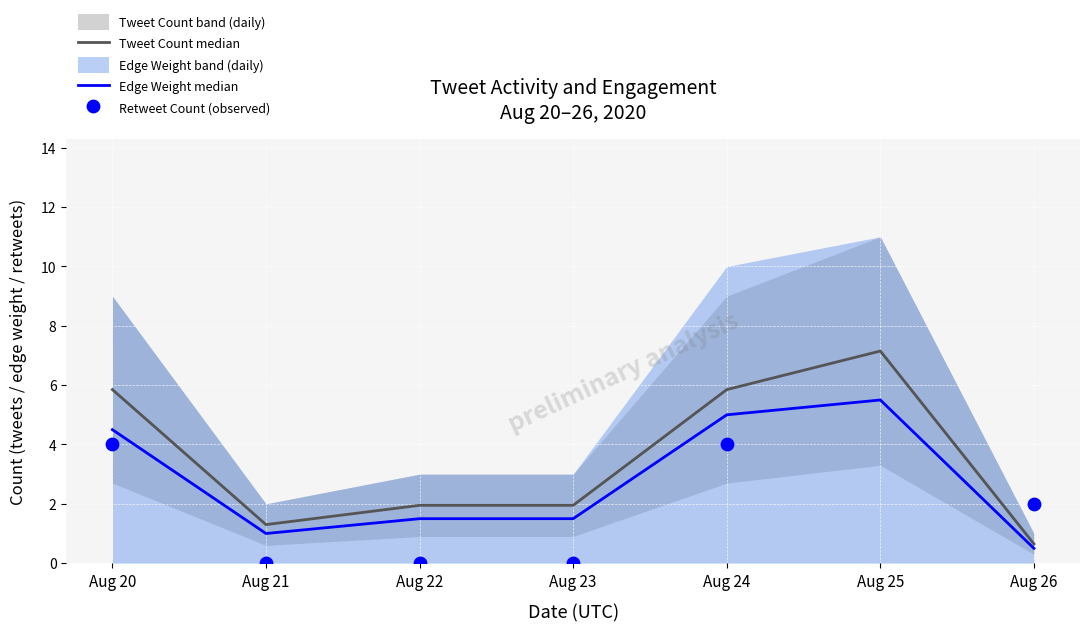

Which series reaches the minimum Y coordinate?

Retweet Count (observed)